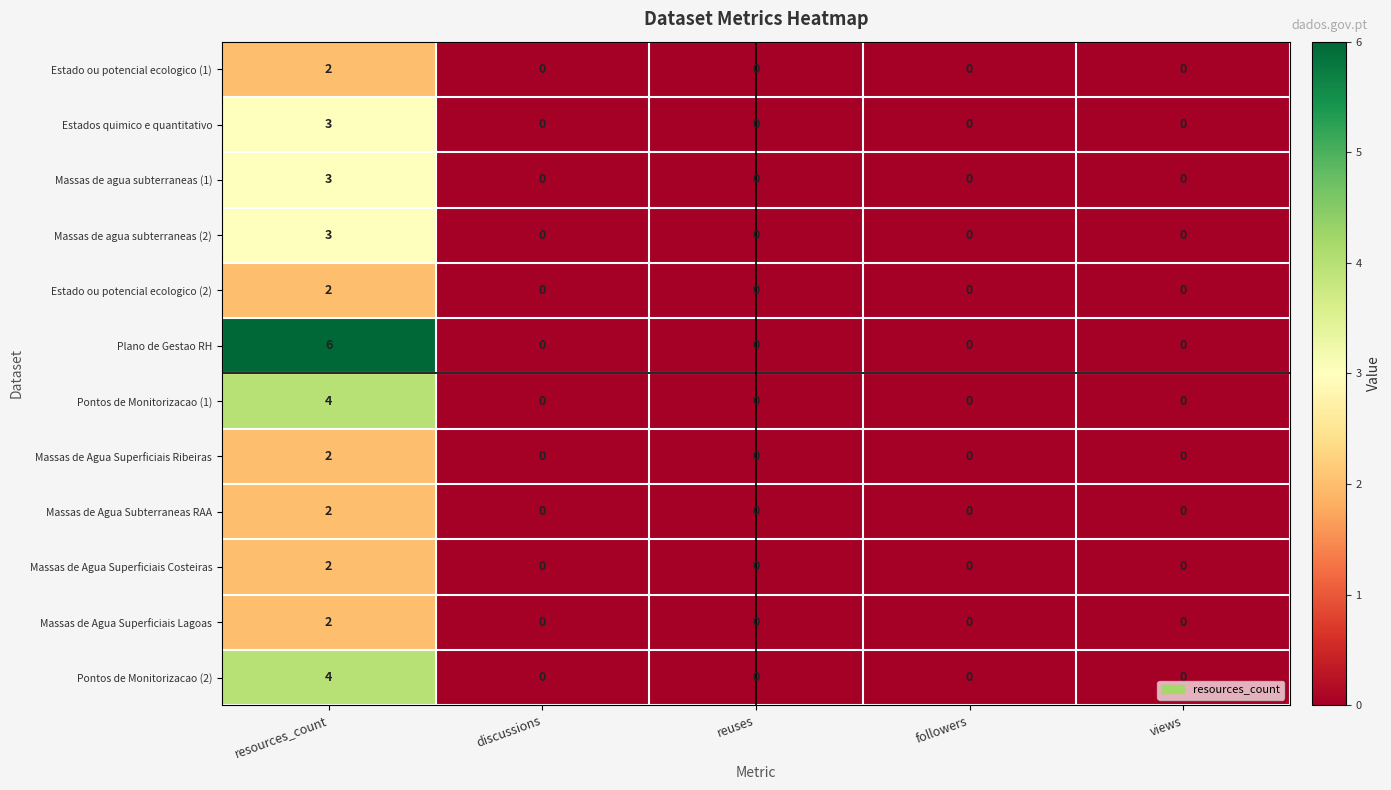

What is the difference between the maximum and minimum values in the Plano de Gestao RH series?

6